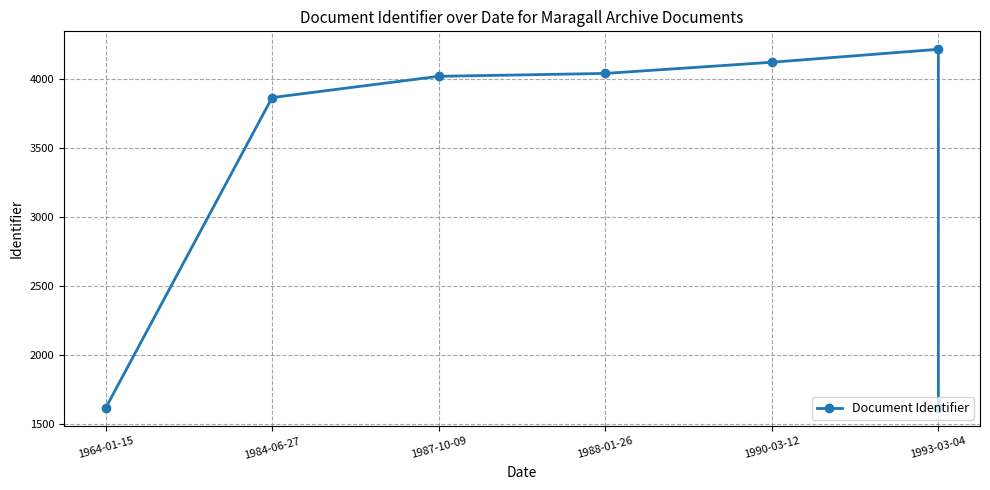

What is the value of the 2nd point from the left?

3865